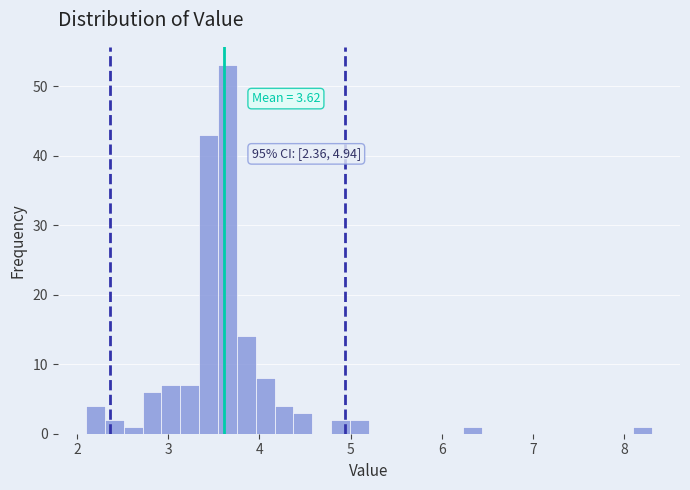

Around what value on the x-axis is the tallest bar? Give the approximate position of its centre, as read against the axis.

3.7